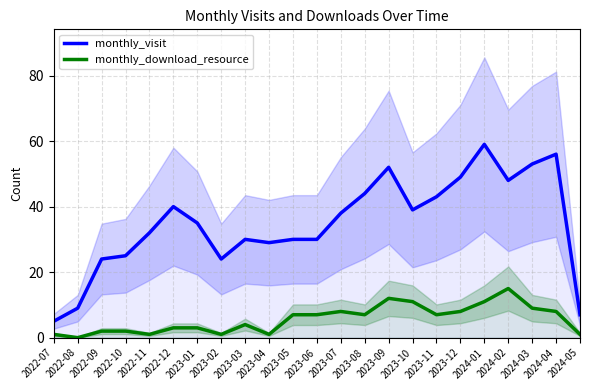

At which label does monthly_visit reach its peak?

2024-01